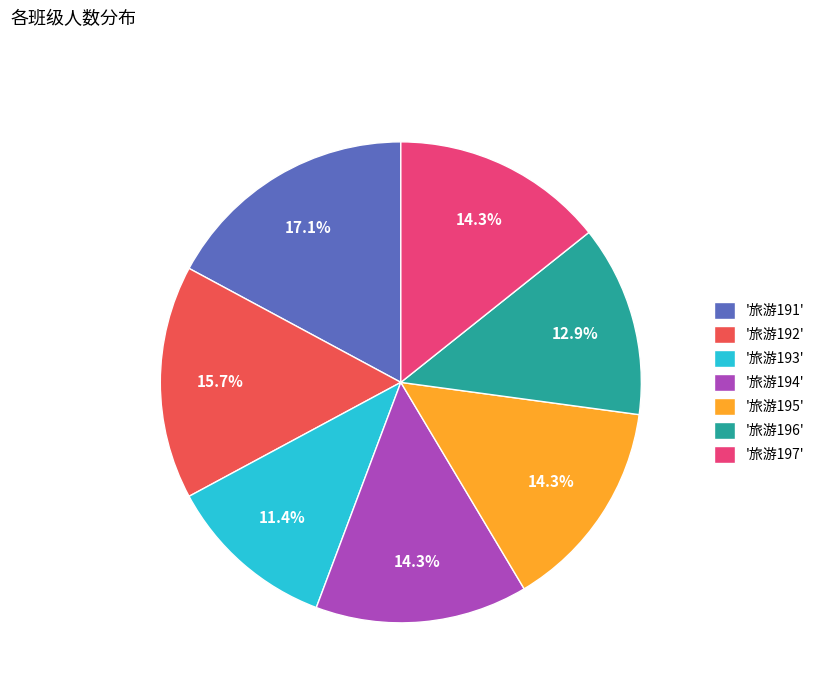

Do '旅游191' and '旅游193' together represent more than half of the pie?

No